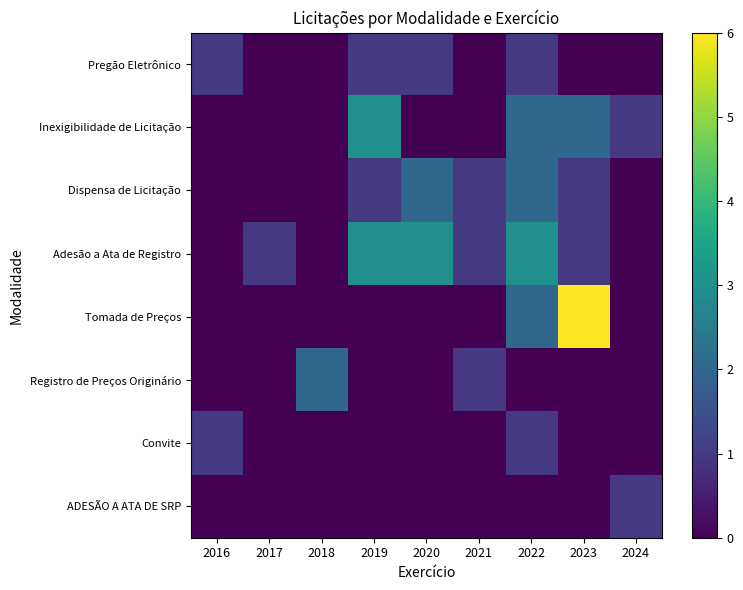

Reading right to left, transcribe all the data shown in this chart.

Pregão Eletrônico: 2024=0	2023=0	2022=1	2021=0	2020=1	2019=1	2018=0	2017=0	2016=1
Inexigibilidade de Licitação: 2024=1	2023=2	2022=2	2021=0	2020=0	2019=3	2018=0	2017=0	2016=0
Dispensa de Licitação: 2024=0	2023=1	2022=2	2021=1	2020=2	2019=1	2018=0	2017=0	2016=0
Adesão a Ata de Registro: 2024=0	2023=1	2022=3	2021=1	2020=3	2019=3	2018=0	2017=1	2016=0
Tomada de Preços: 2024=0	2023=6	2022=2	2021=0	2020=0	2019=0	2018=0	2017=0	2016=0
Registro de Preços Originário: 2024=0	2023=0	2022=0	2021=1	2020=0	2019=0	2018=2	2017=0	2016=0
Convite: 2024=0	2023=0	2022=1	2021=0	2020=0	2019=0	2018=0	2017=0	2016=1
ADESÃO A ATA DE SRP: 2024=1	2023=0	2022=0	2021=0	2020=0	2019=0	2018=0	2017=0	2016=0